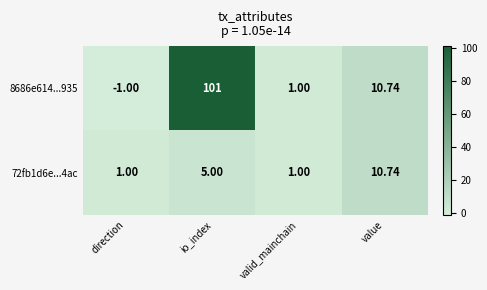

Where does the 8686e614...935 series first go above 10?

io_index